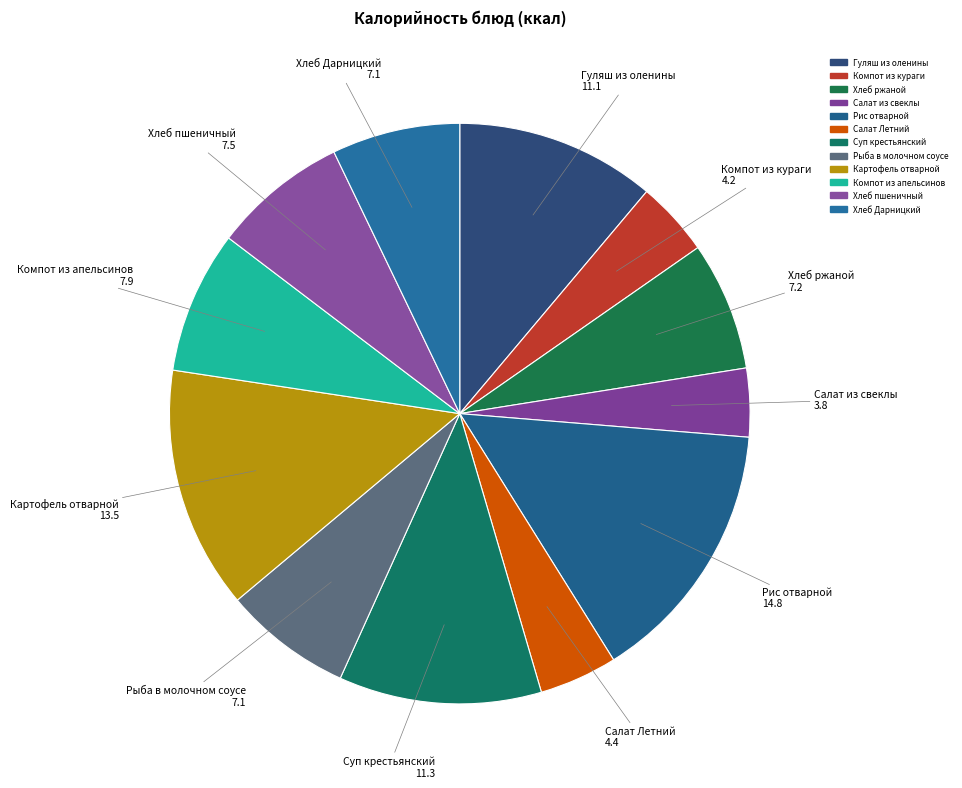

Does Суп крестьянский represent more than half of the total?

No